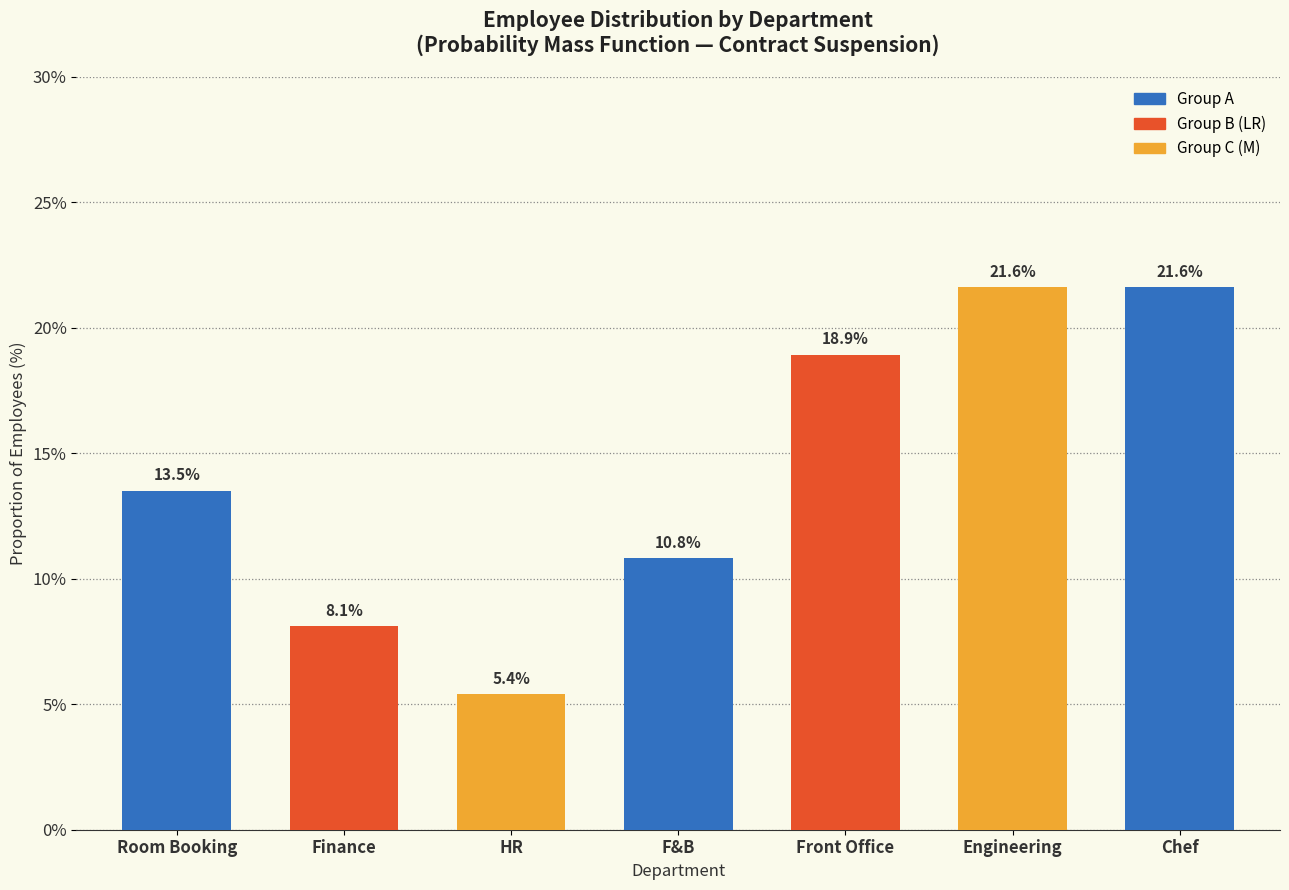

Reading left to right, transcribe all the data shown in this chart.

13.5	8.1	5.4	10.8	18.9	21.6	21.6